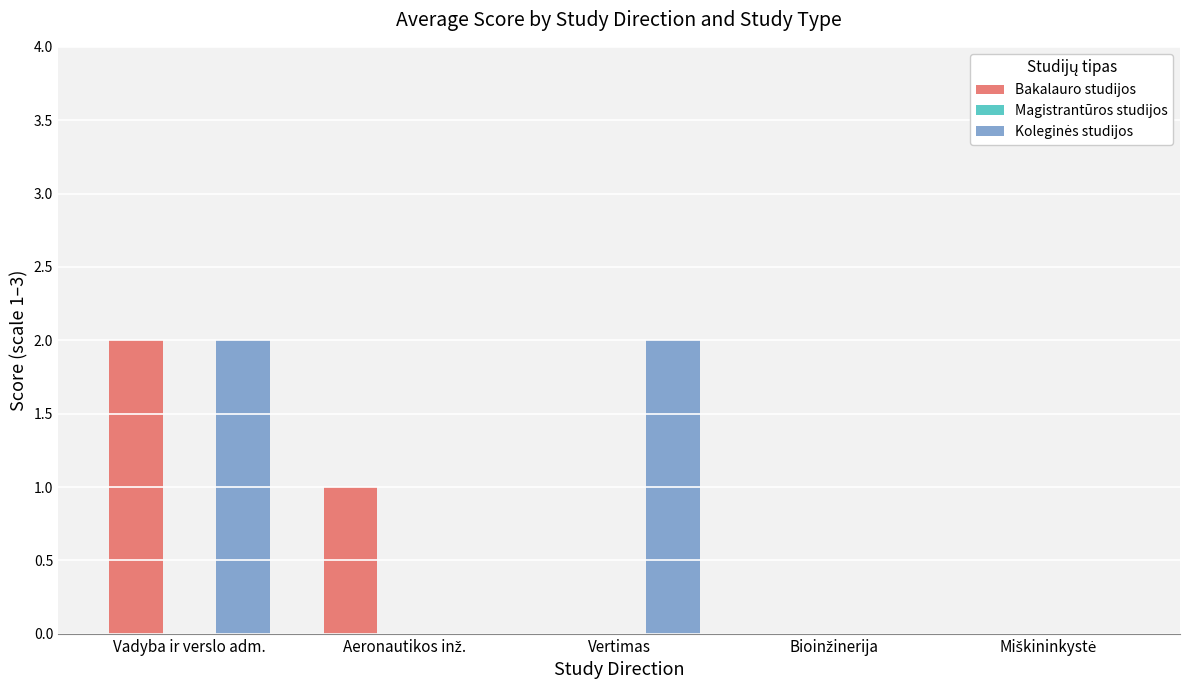

The Bakalauro studijos series shows 0 at Vertimas. True or false?

True